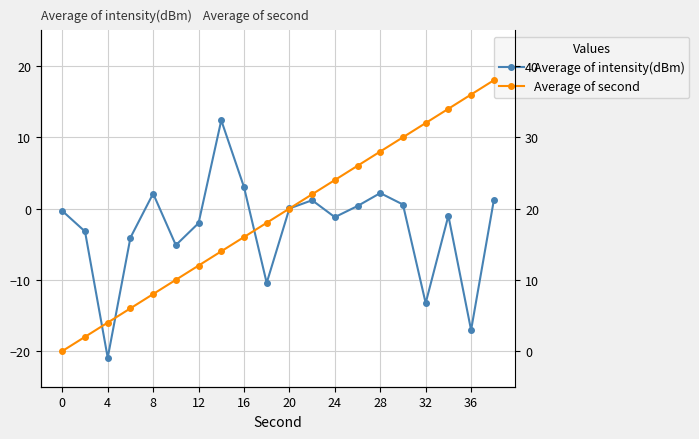

Does the chart have visible grid lines?

Yes